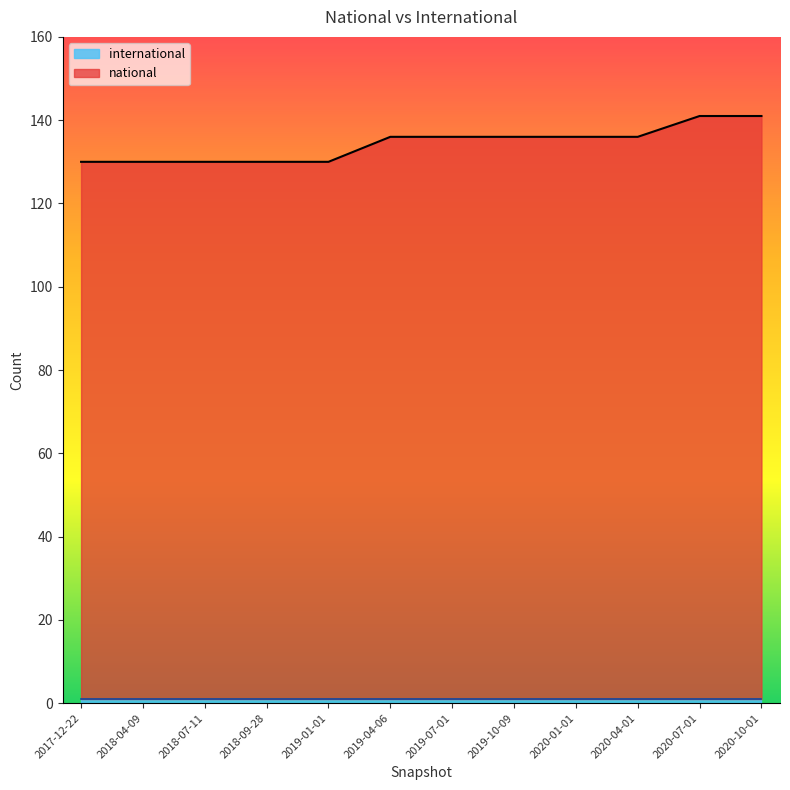

What is the sum of all international values?

12